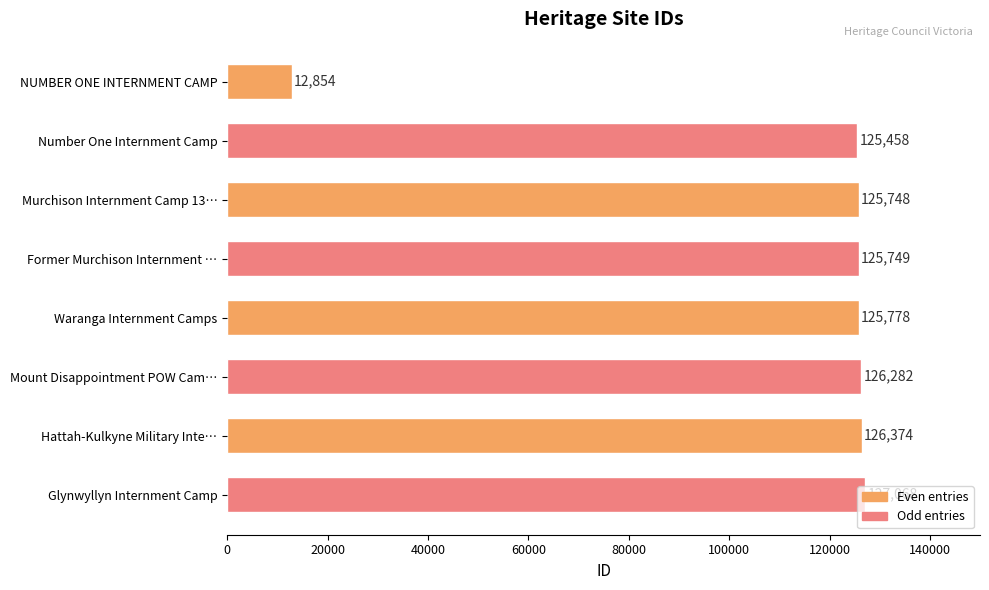

Count the number of categories in the chart.

8